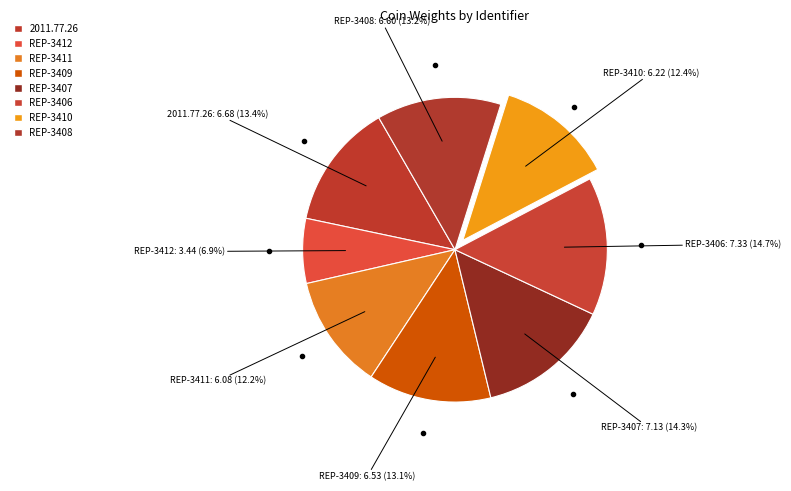

Is there any slice that represents more than half of the pie?

No